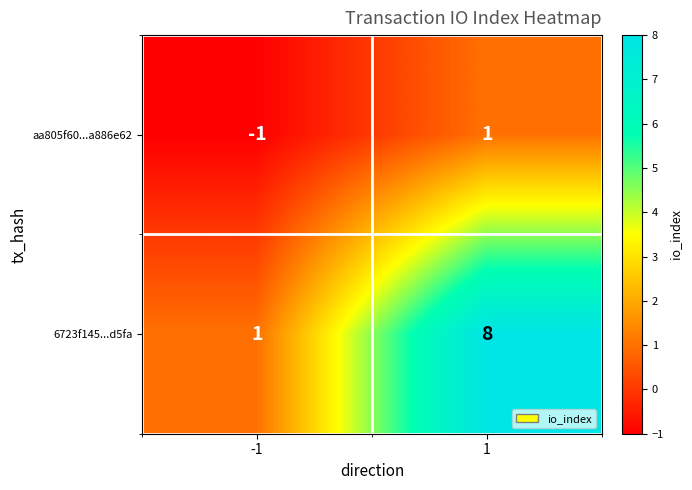

Count the number of categories in the chart.

2